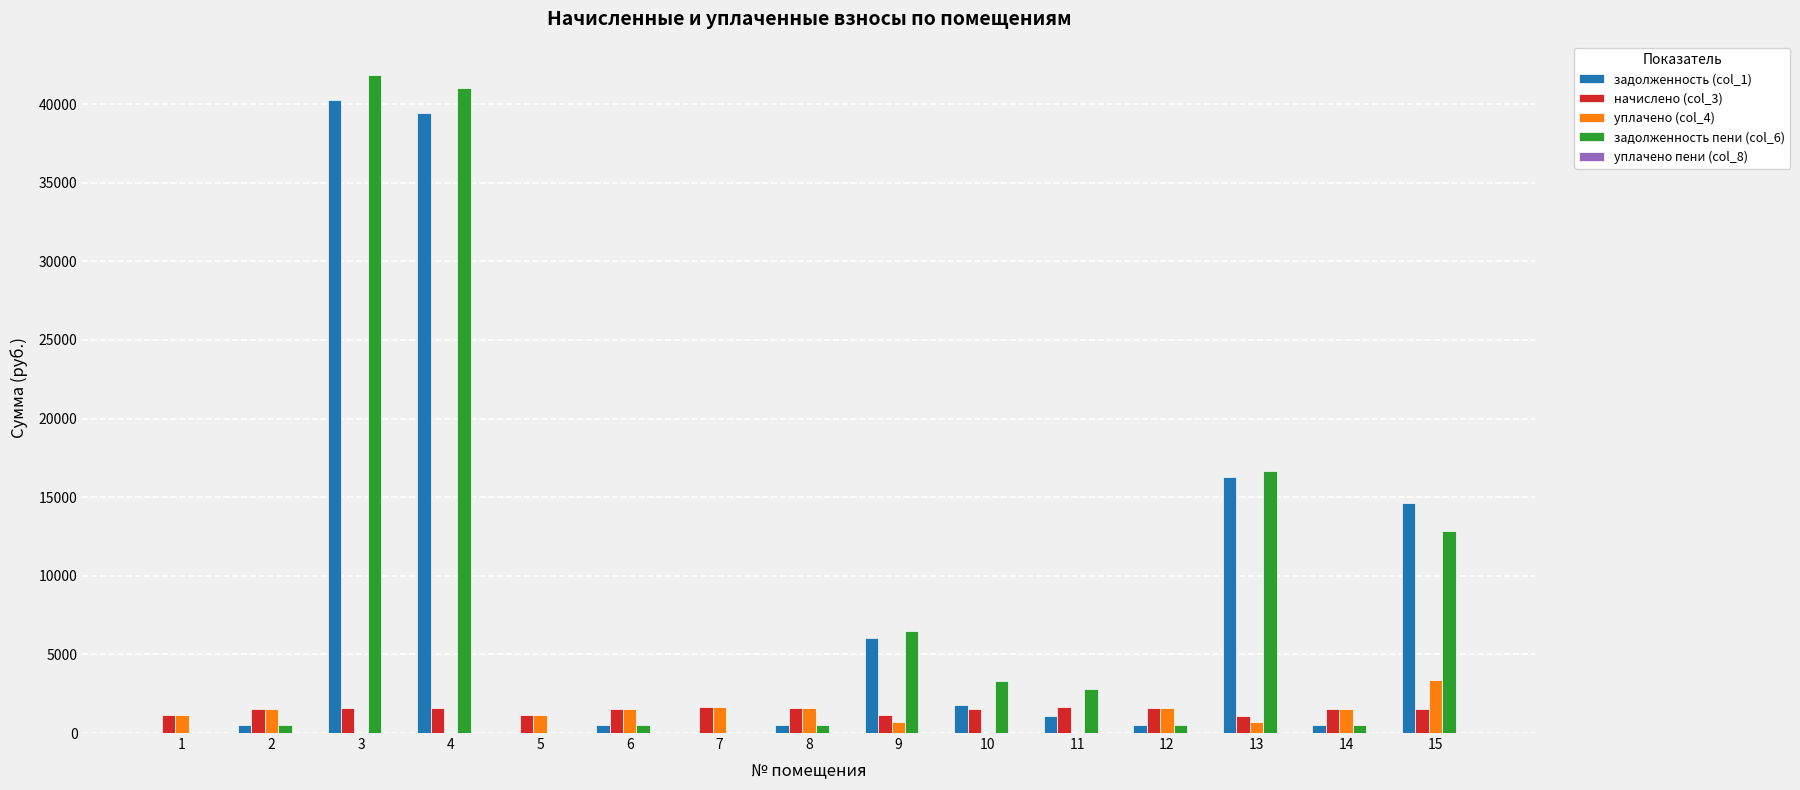

Is the value of начислено (col_3) at 12 greater than the value of задолженность пени (col_6) at 1?

Yes